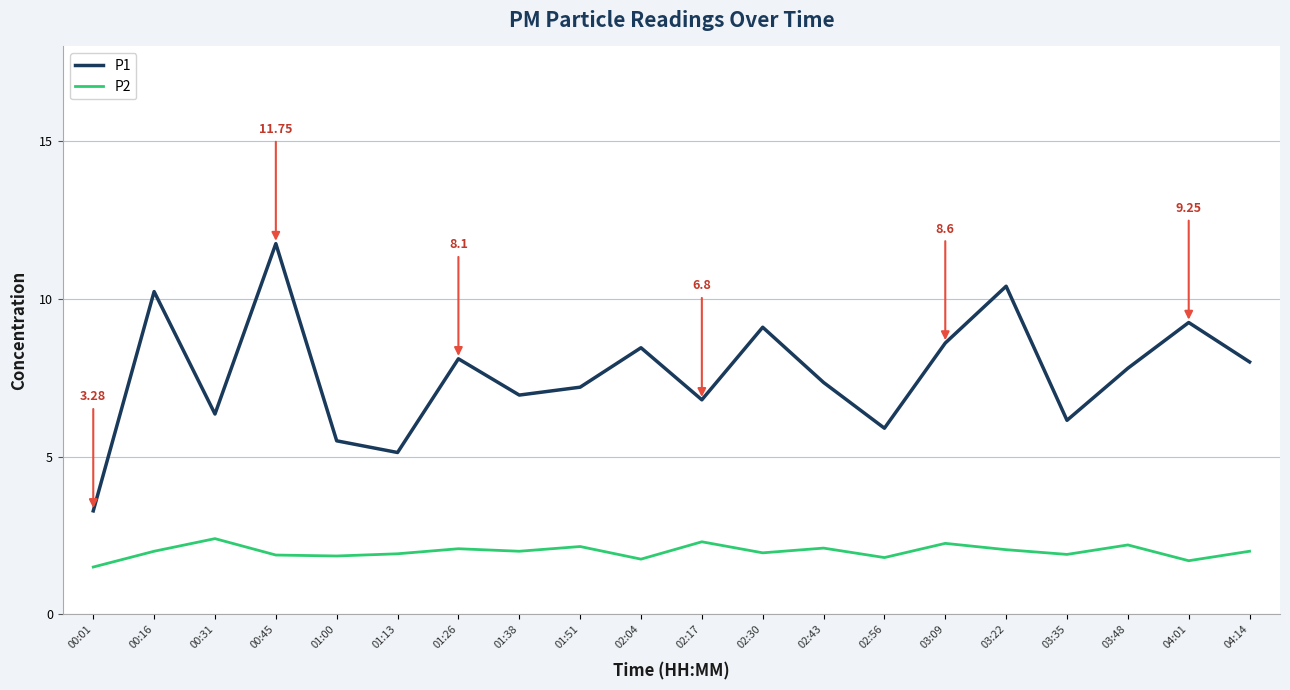

List the series in order of their overall mean, highest first.

P1, P2